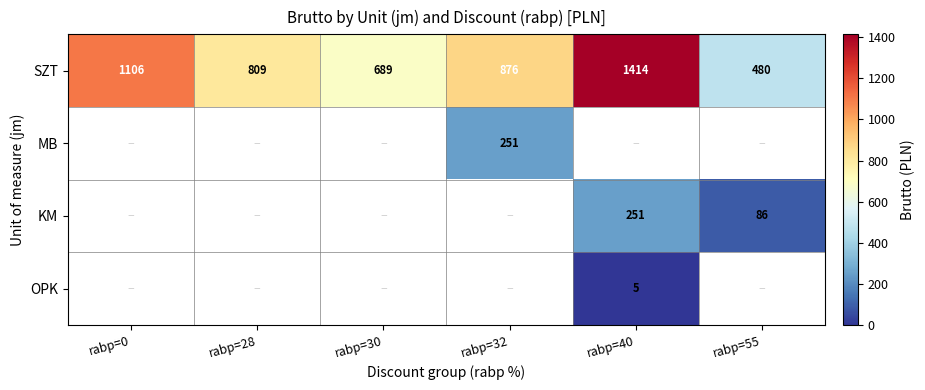

True or false: SZT has a value of 1414.5 at rabp=40.

True